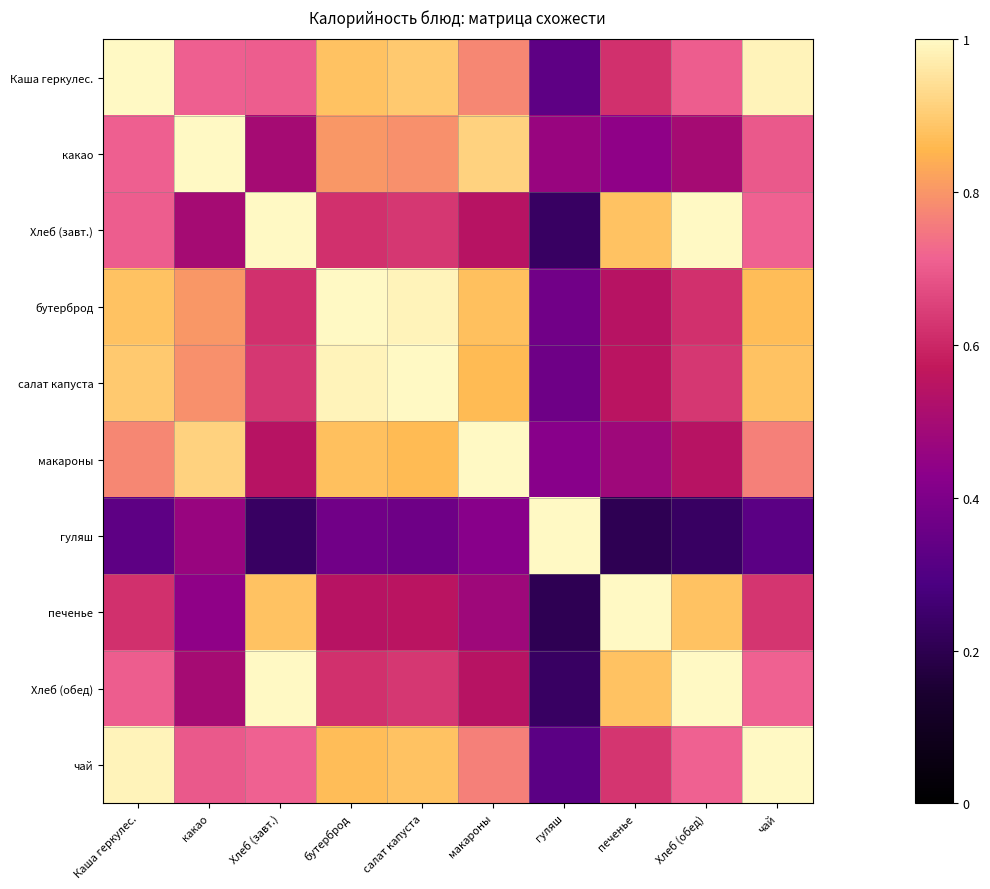

Rank the series at Хлеб (обед) from lowest to highest value.

гуляш, какао, макароны, бутерброд, салат капуста, Каша геркулес., чай, печенье, Хлеб (завт.), Хлеб (обед)